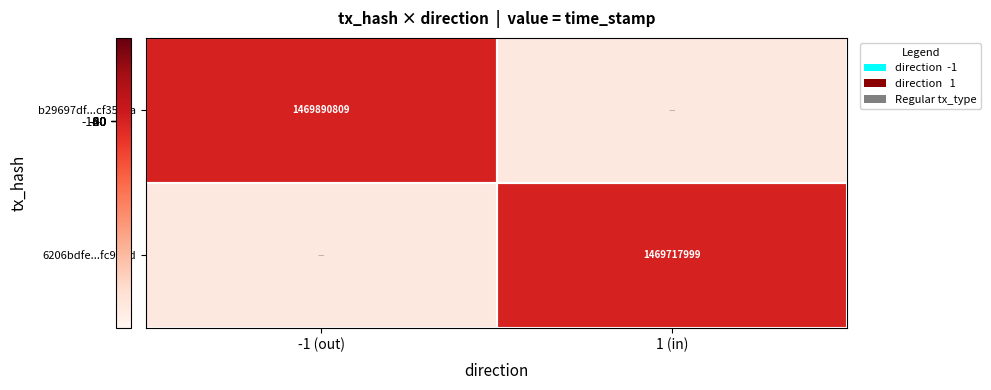

The b29697df...cf354ca series shows 1469890809 at -1 (out). True or false?

True